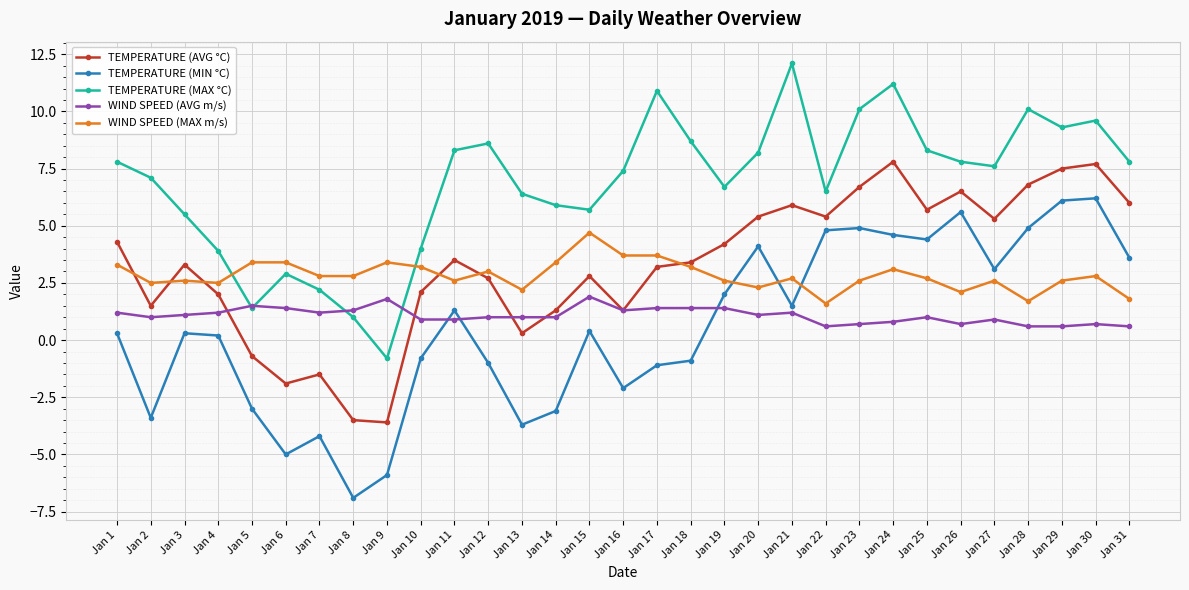

True or false: WIND SPEED (MAX m/s) and TEMPERATURE (MAX °C) cross at least once.

True